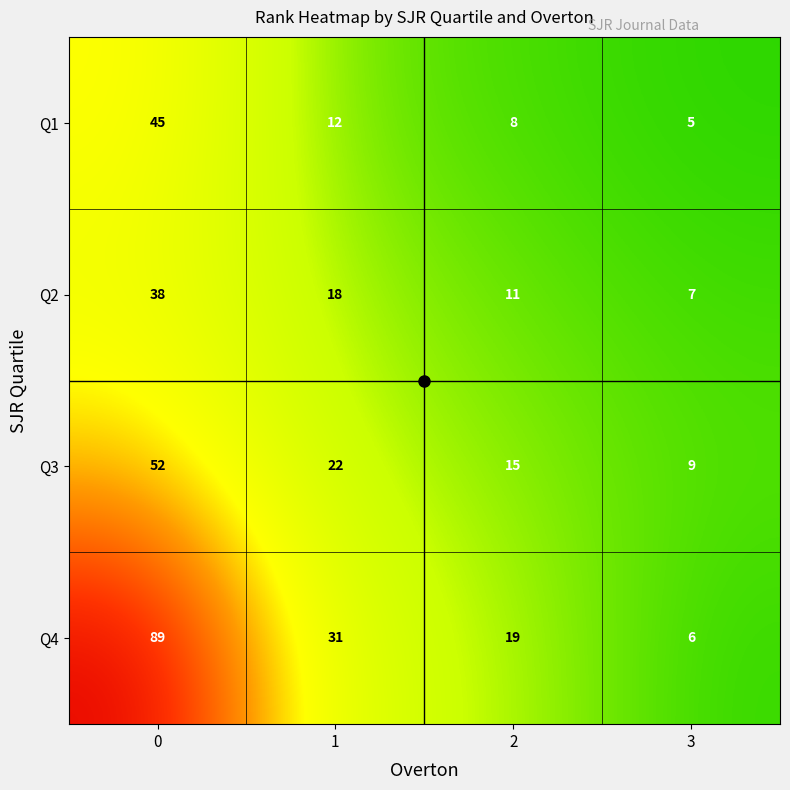

What is the sum of the Q3 values at 2 and 0?

67